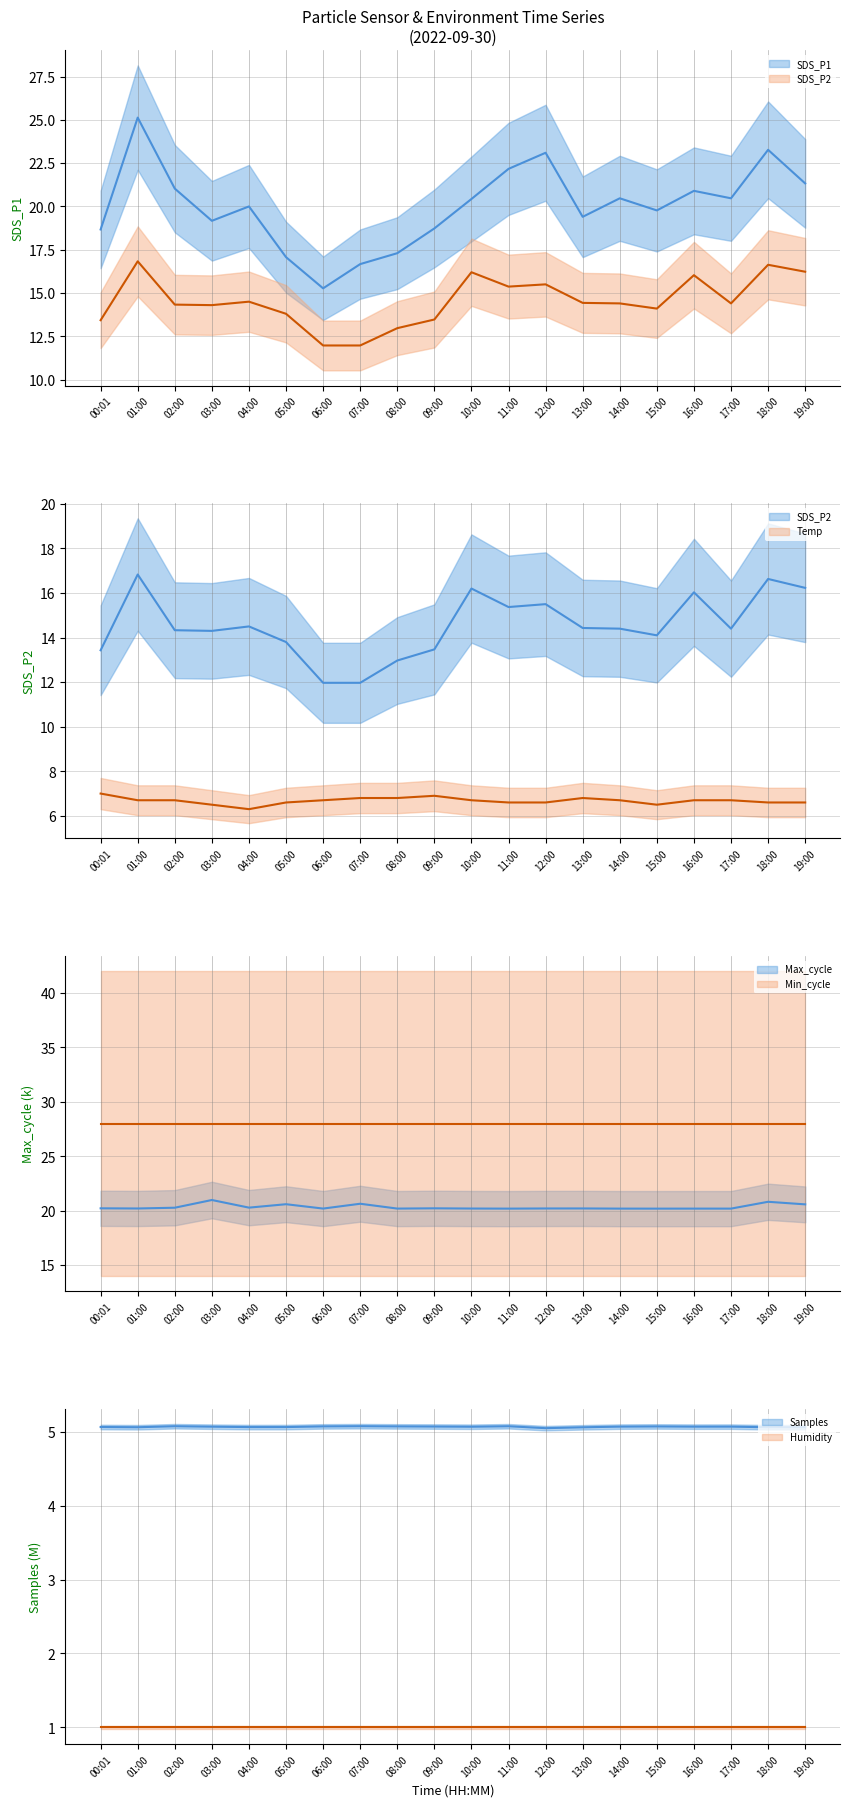

What is the sum of all SDS_P2 values?

290.9